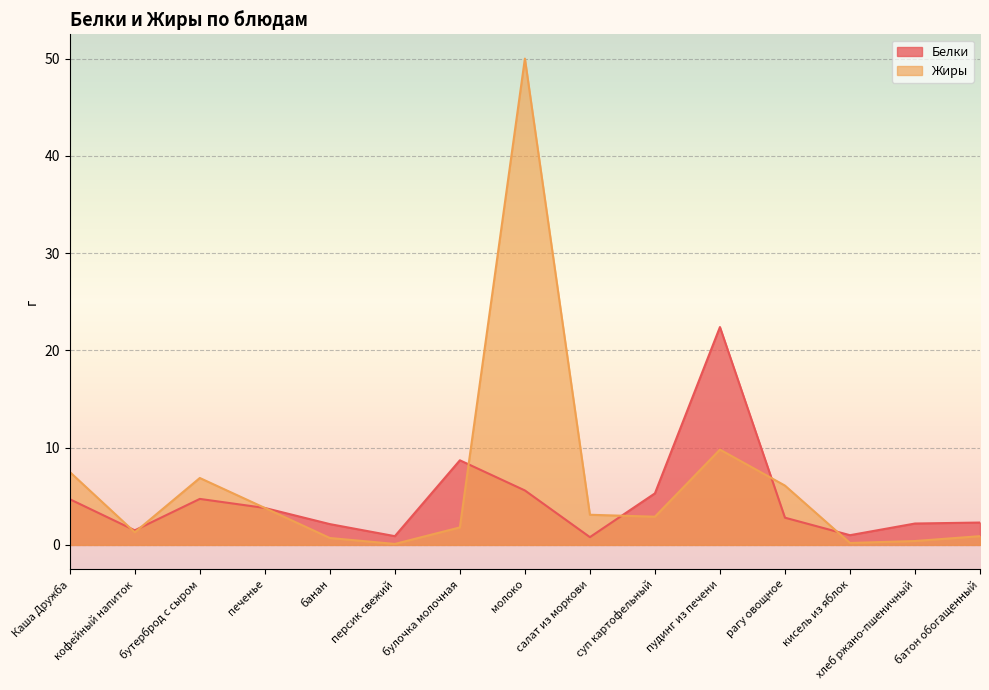

What is the difference between the second highest and second lowest values in the Жиры series?

9.6